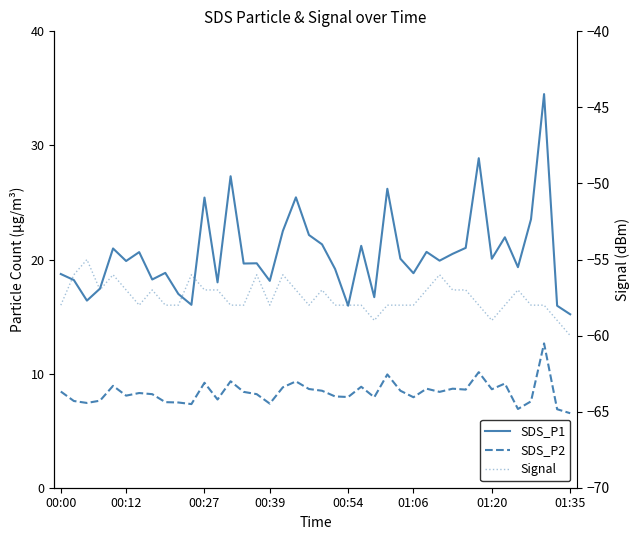

True or false: SDS_P2 and SDS_P1 intersect in this chart.

False